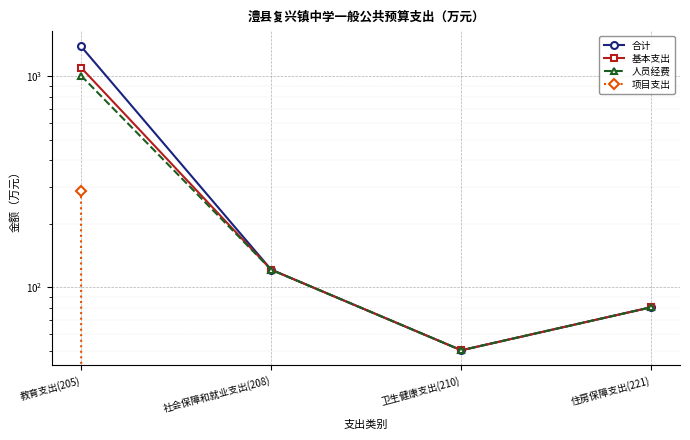

Rank the categories by 合计 value from lowest to highest.

卫生健康支出(210), 住房保障支出(221), 社会保障和就业支出(208), 教育支出(205)